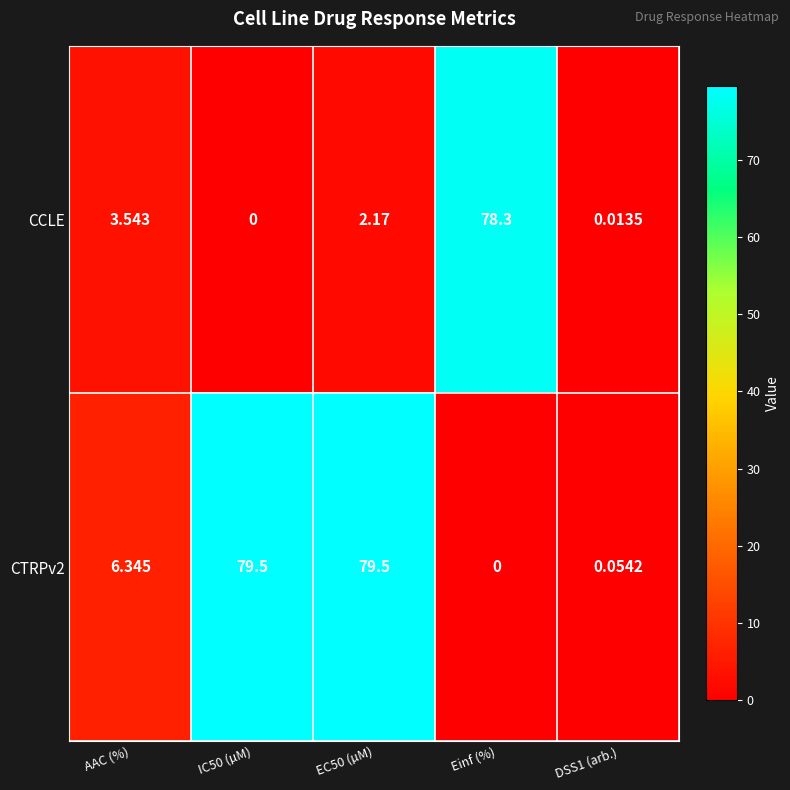

Is the value of CTRPv2 at EC50 (µM) greater than the value of CCLE at AAC (%)?

Yes